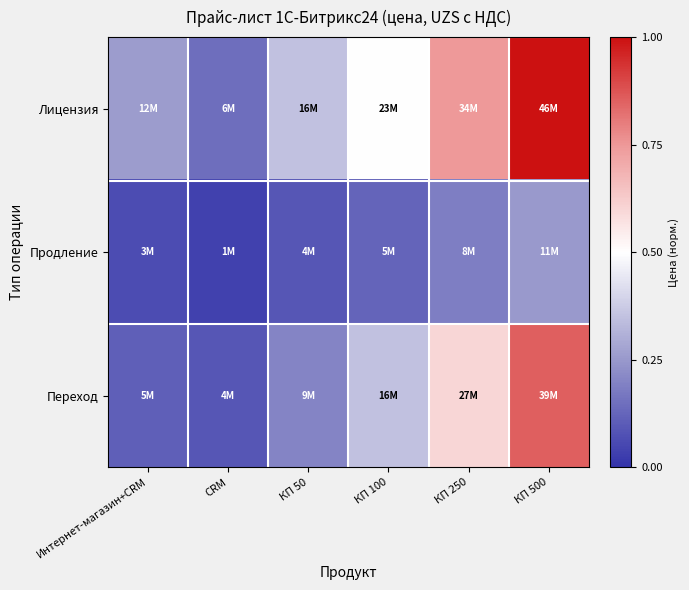

Rank the series by their maximum value, from highest to lowest.

Лицензия, Переход, Продление